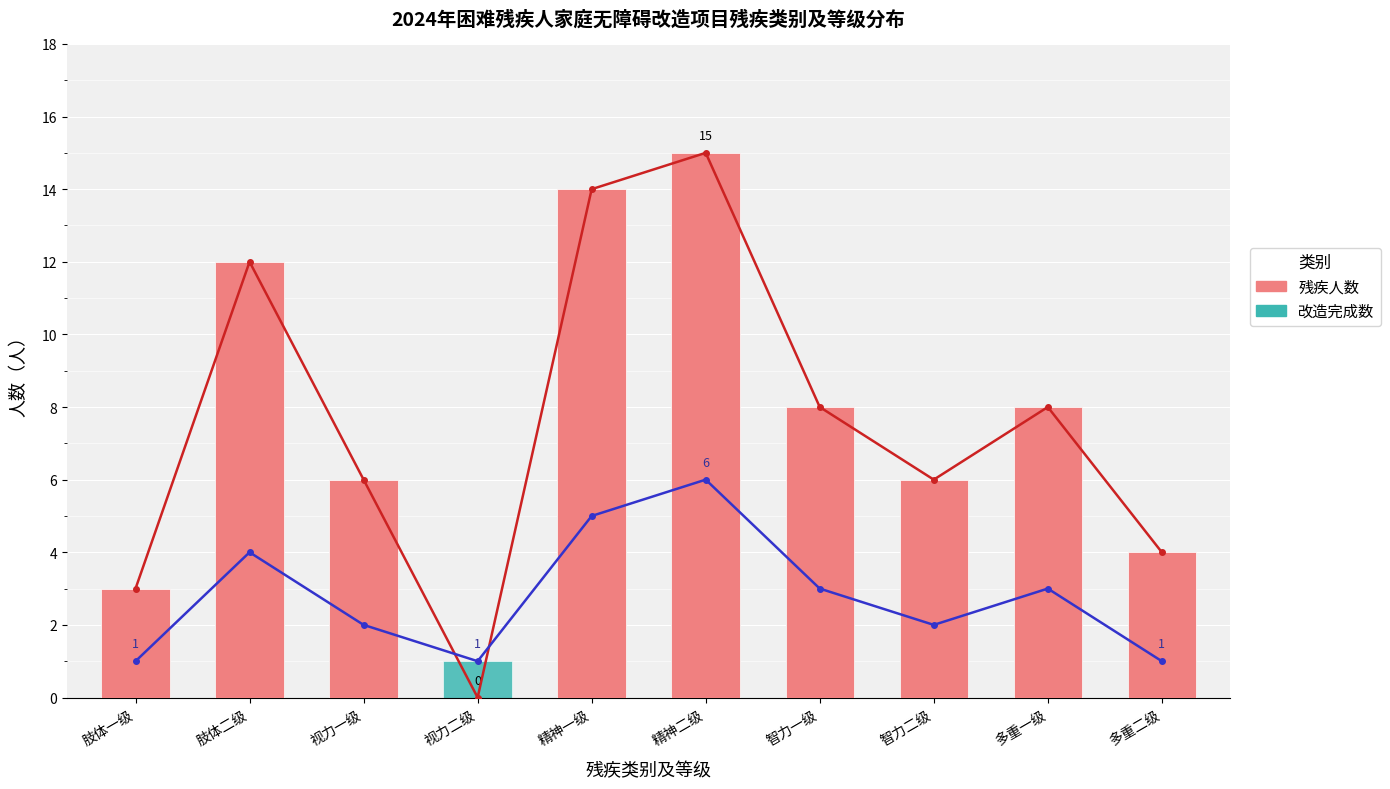

Is it true that 残疾人数 equals 25 at 精神一级?

False